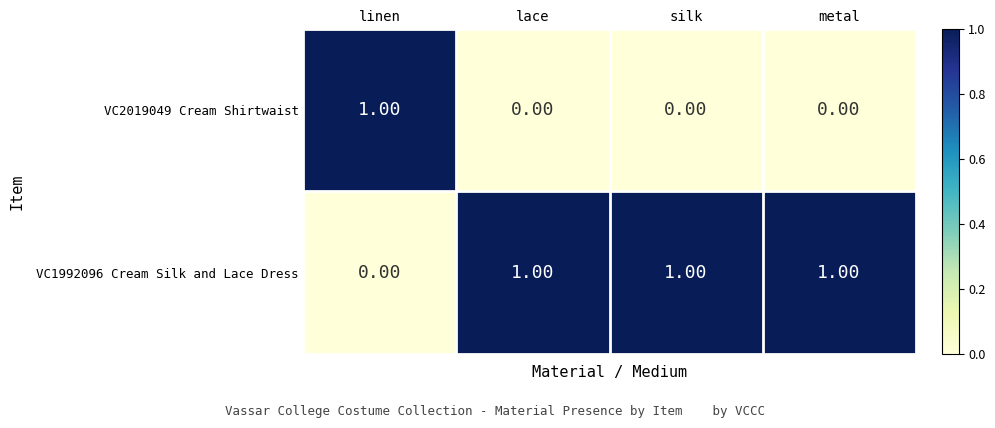

How many values in VC1992096 Cream Silk and Lace Dress are above zero?

3